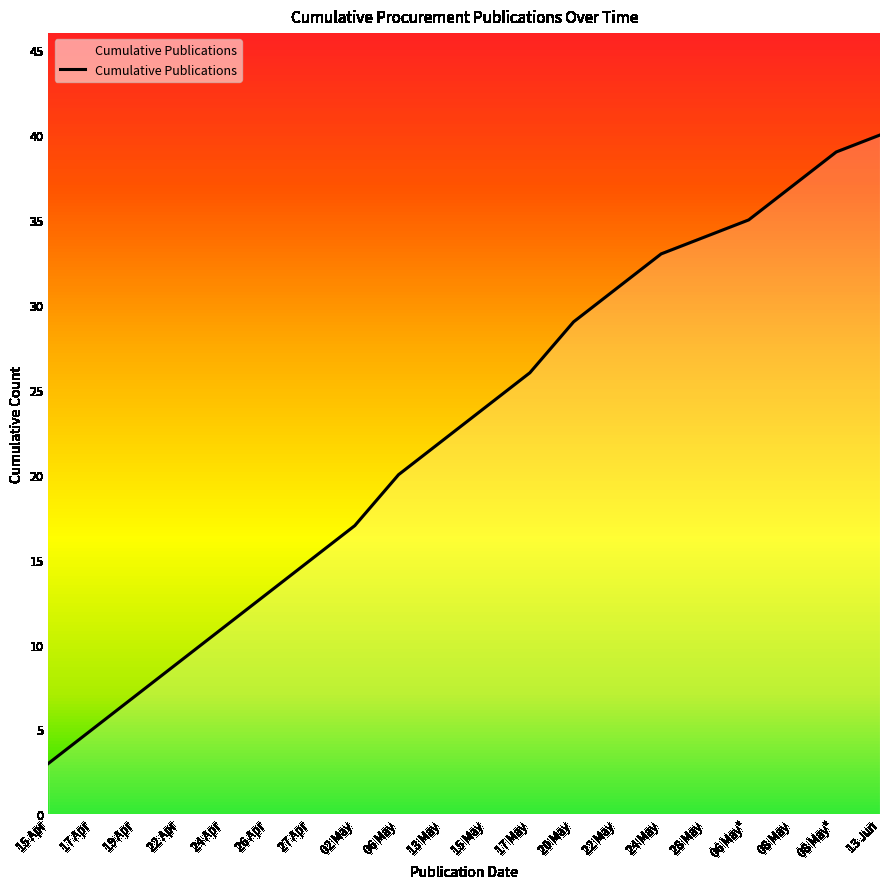

Reading left to right, extract all data points from this chart.

3	5	7	9	11	13	15	17	20	22	24	26	29	31	33	34	35	37	39	40